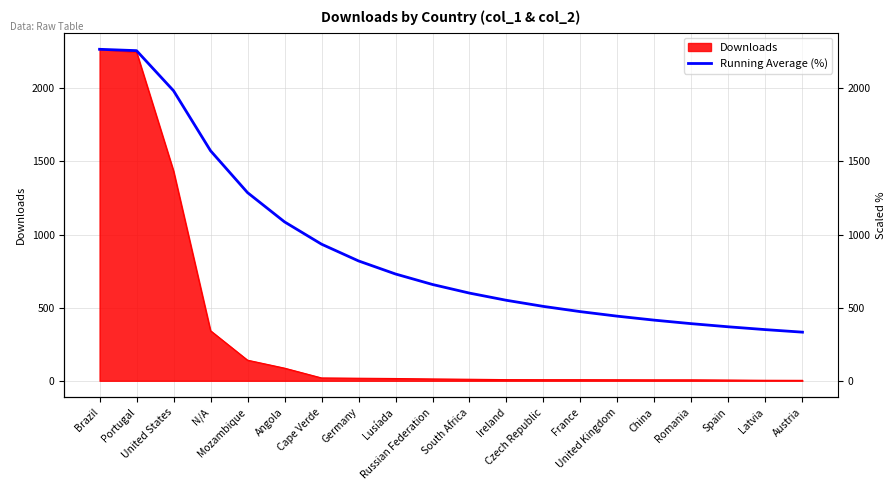

Which category has the highest value across all series?

Brazil